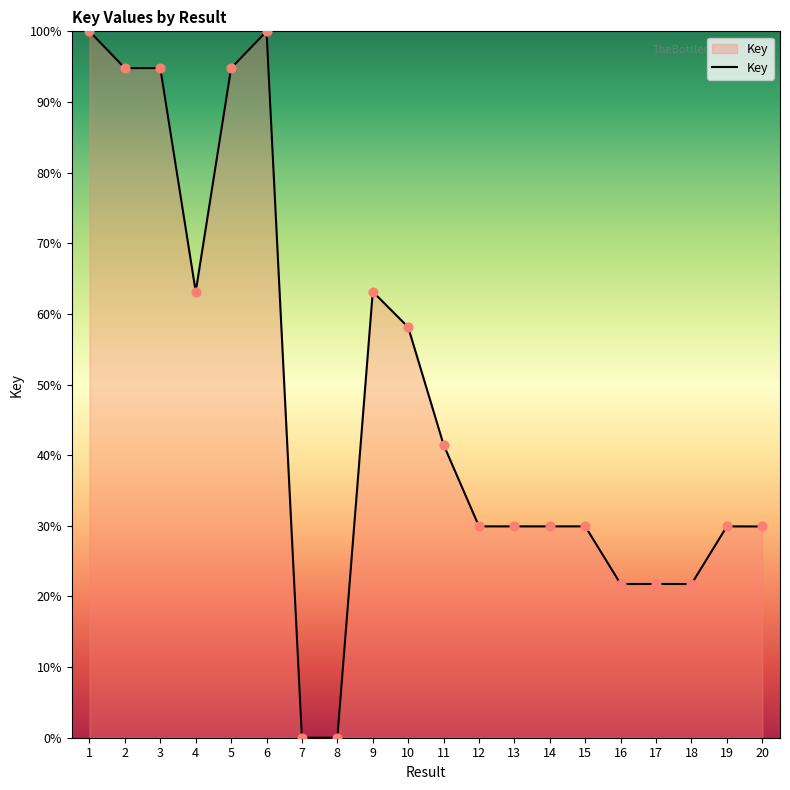

What is the ratio of the value at 5 to the value at 20?

3.2